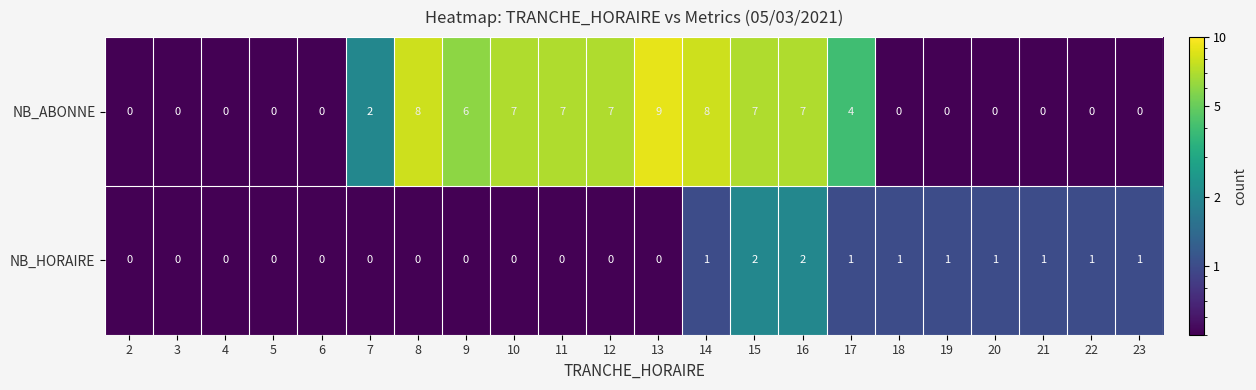

How many data points does each series have?

22